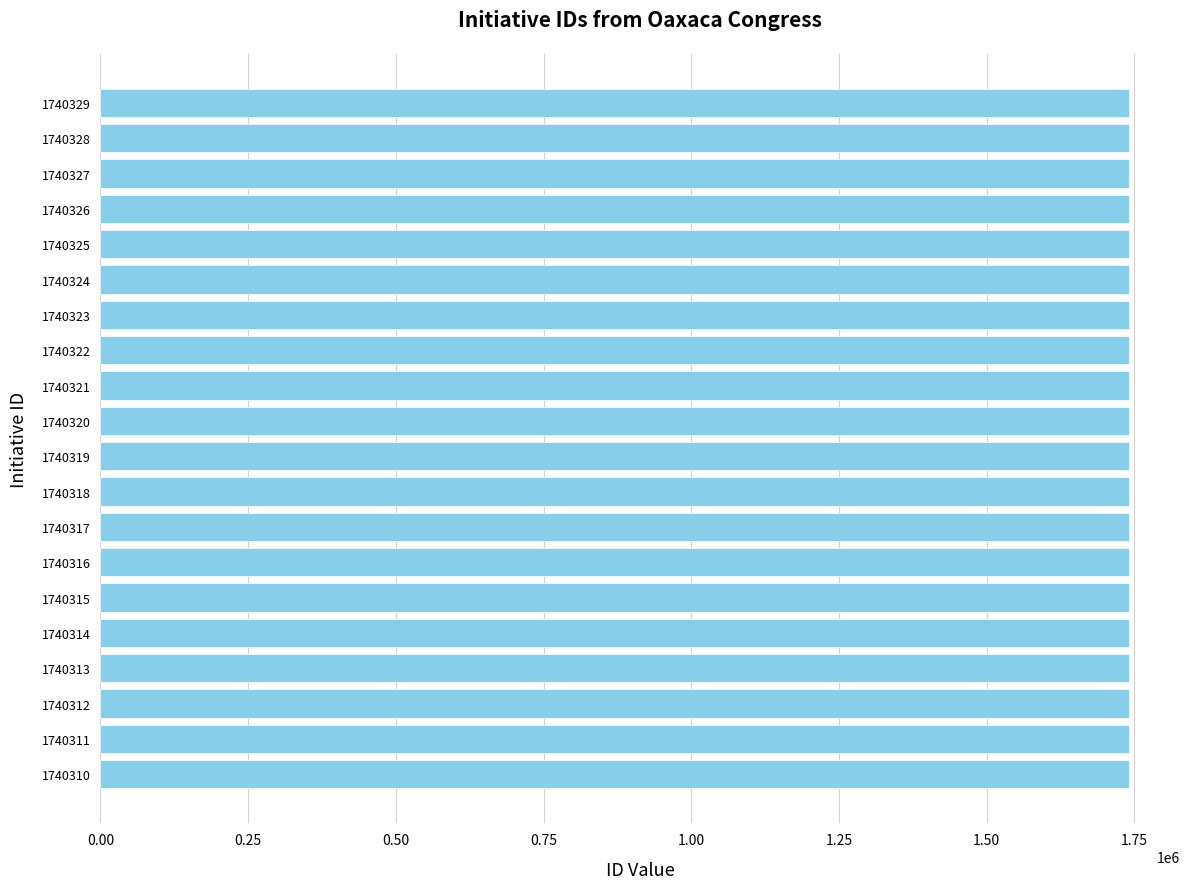

Approximately how many times larger is the value at 1740314 compared to 1740313?

1.0